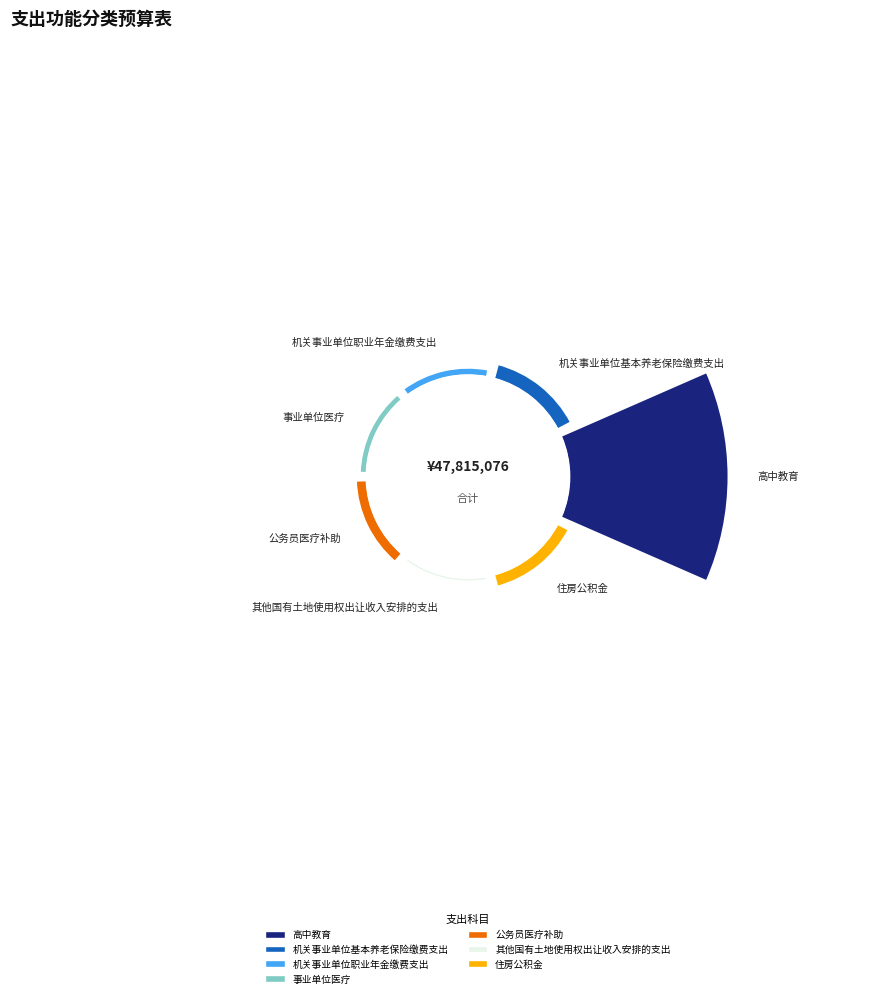

True or false: 2101102-事业单位医疗 accounts for 1% of the total.

False